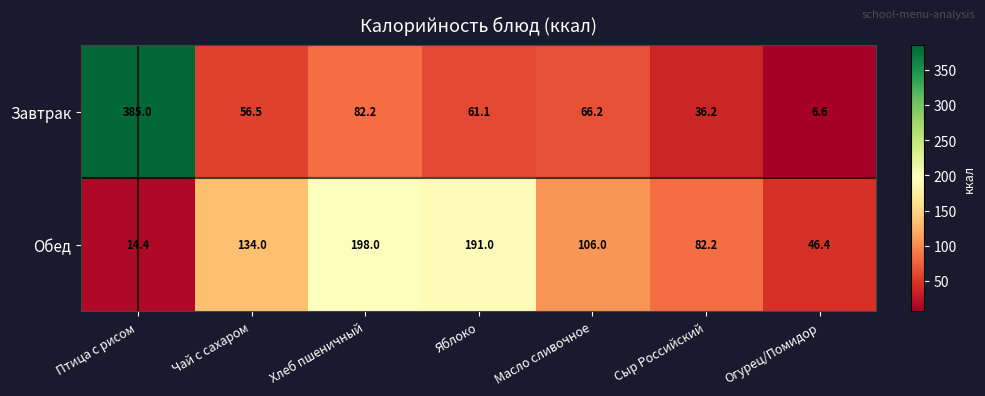

Read the Обед value at Масло сливочное.

106.0